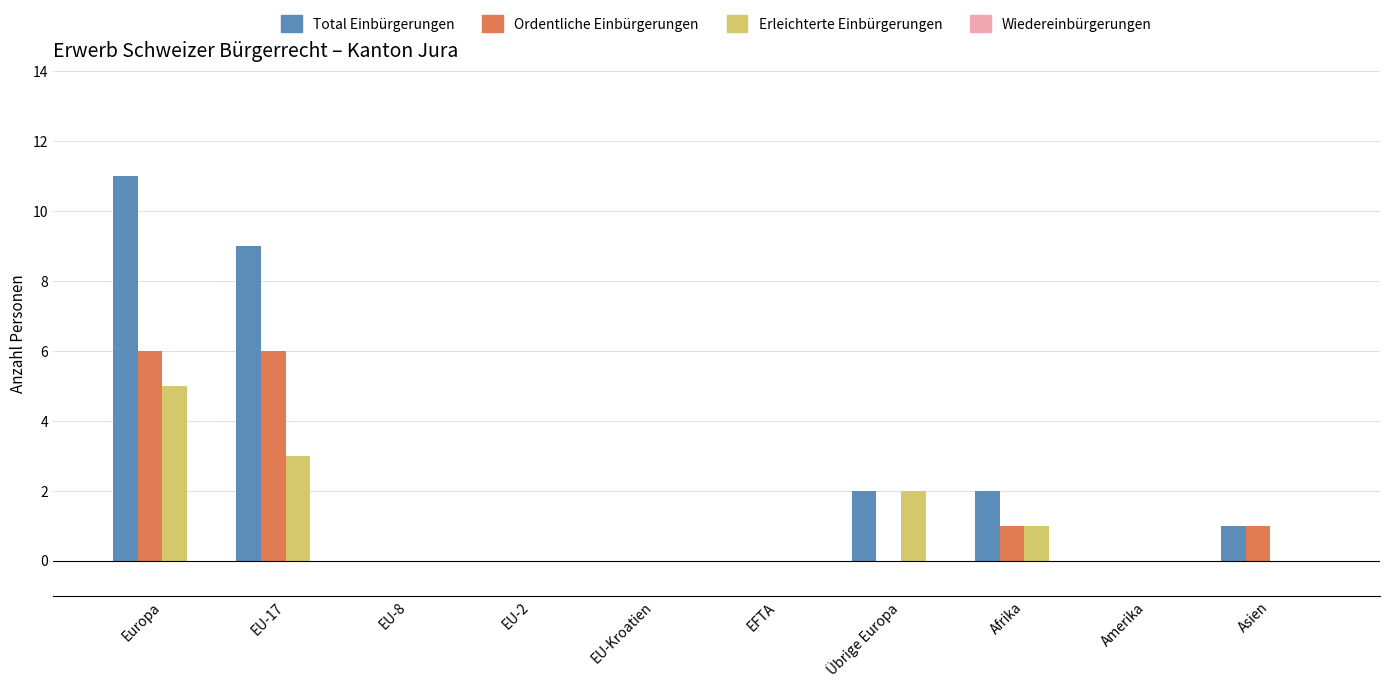

Which category has the highest value across all series?

Europa